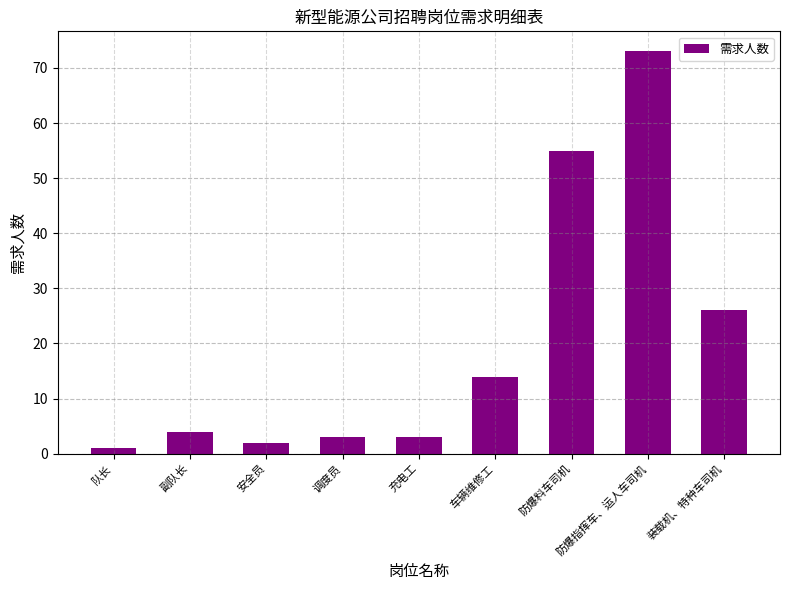

How many series are shown in this chart?

1